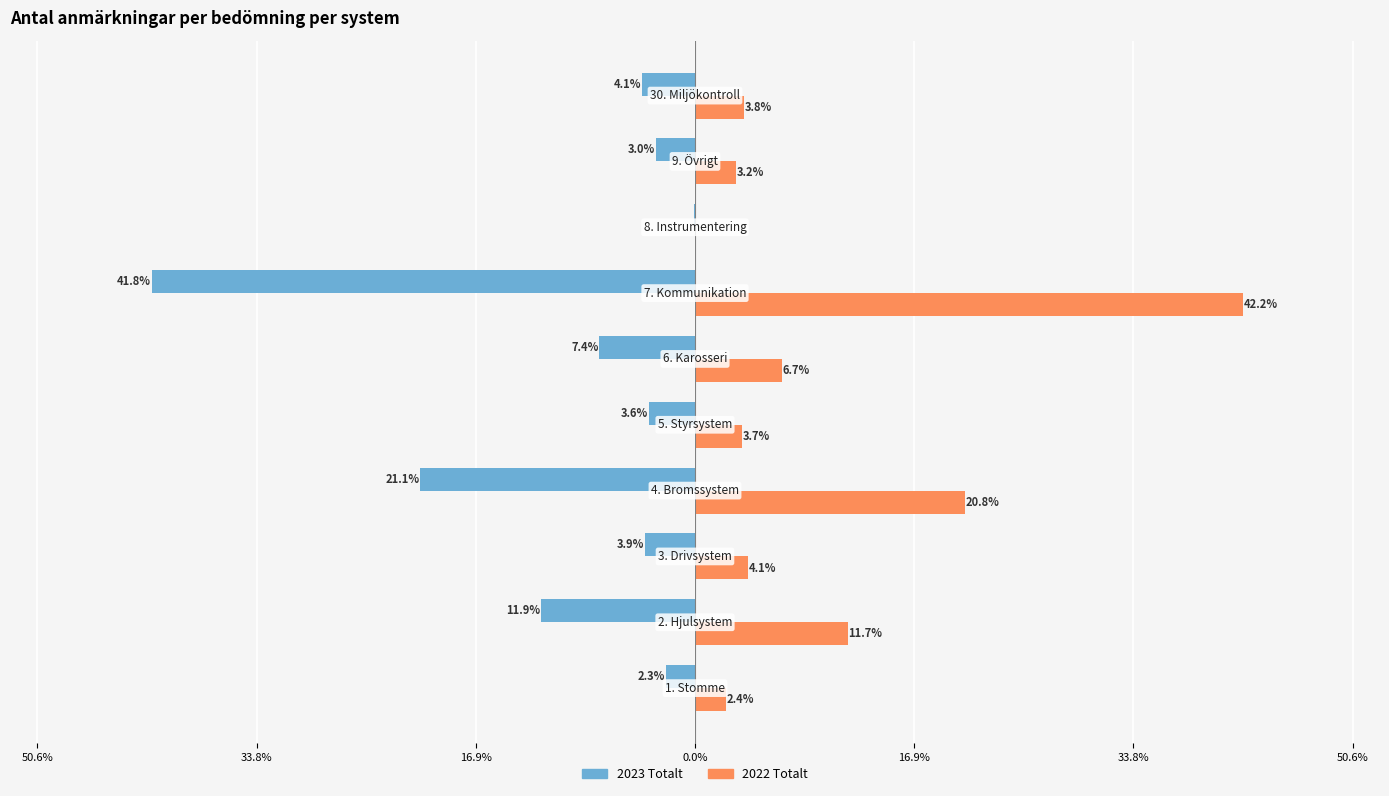

What are all the series names shown in the legend?

2023 Totalt, 2022 Totalt